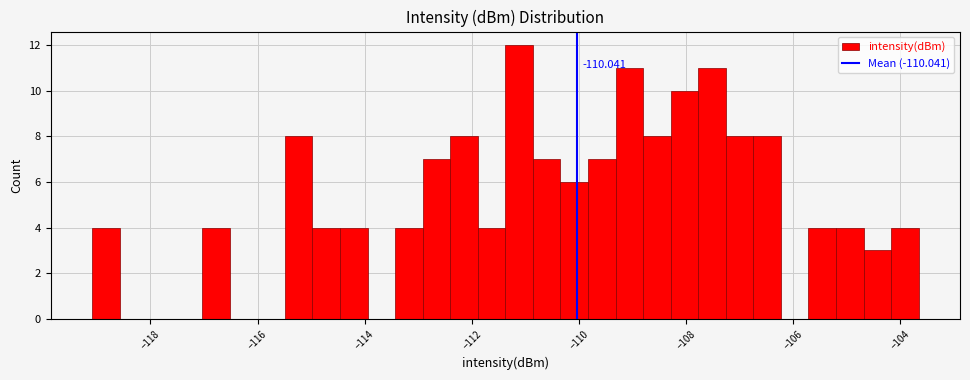

Around what value on the x-axis is the tallest bar? Give the approximate position of its centre, as read against the axis.

-111.2